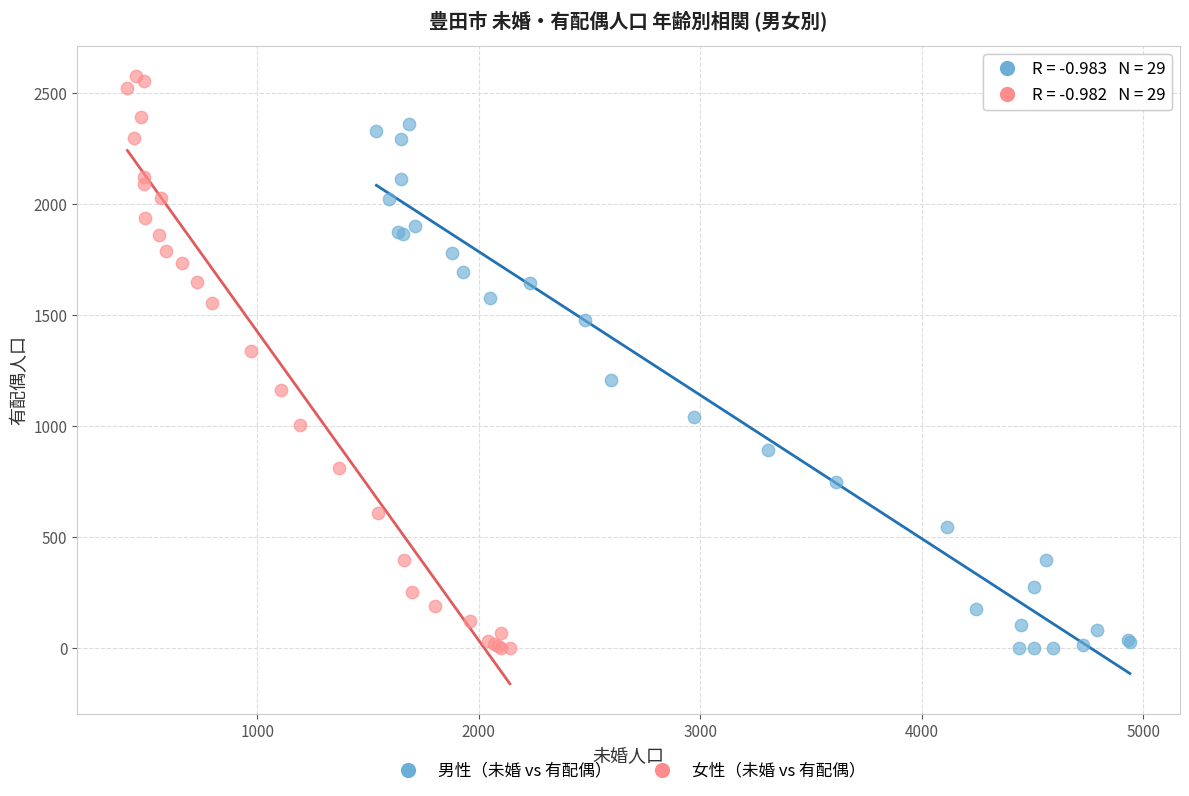

Which series has the widest spread of Y values?

女性（未婚 vs 有配偶）